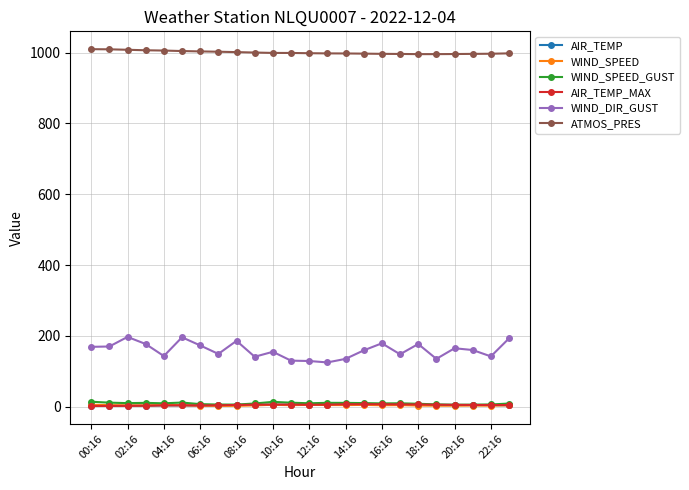

Which series has the widest spread of values?

WIND_DIR_GUST